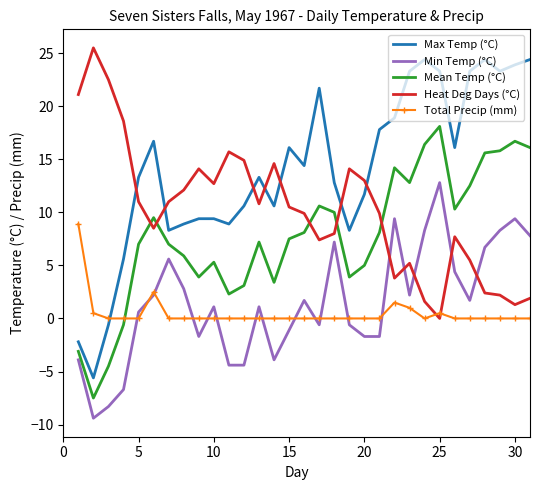

What is the minimum value for Mean Temp (°C)?

-7.5